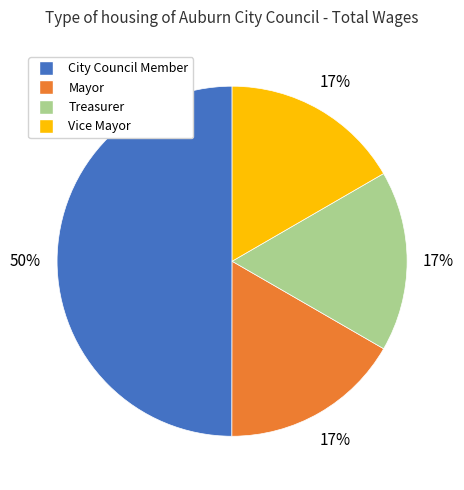

To the nearest percent, what percentage of the pie is Vice Mayor?

17%